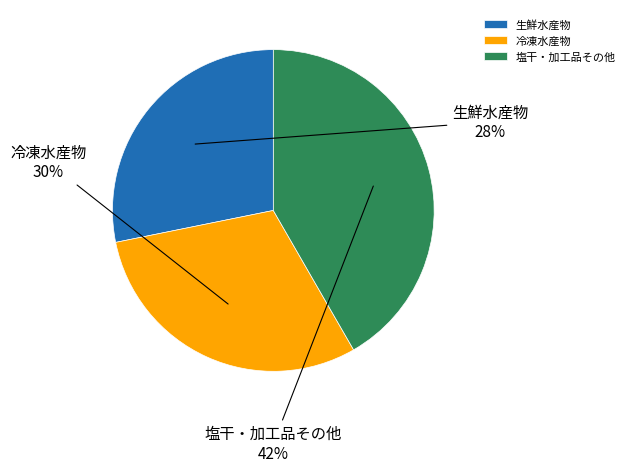

Is 塩干・加工品その他 the majority of the pie?

No